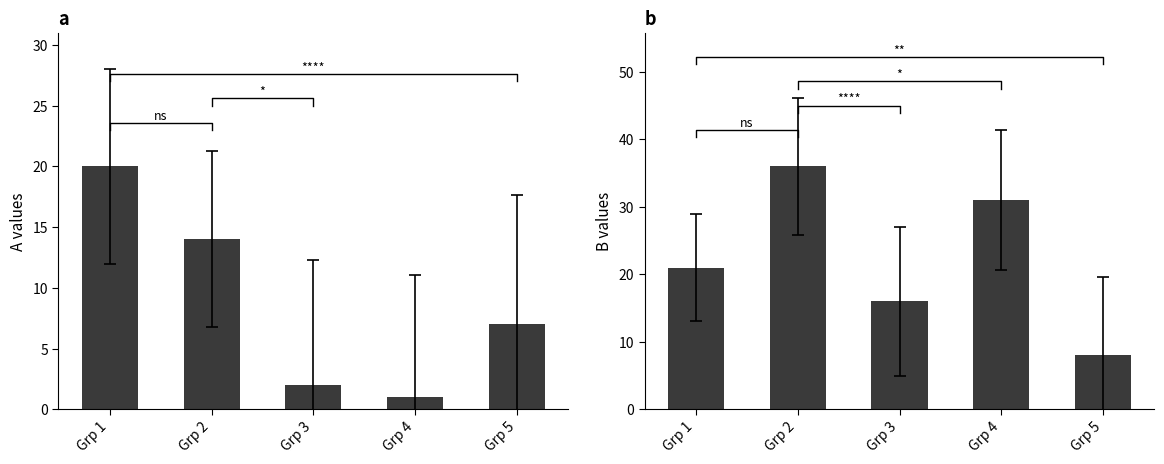

List the series in order of their overall mean, highest first.

B, A